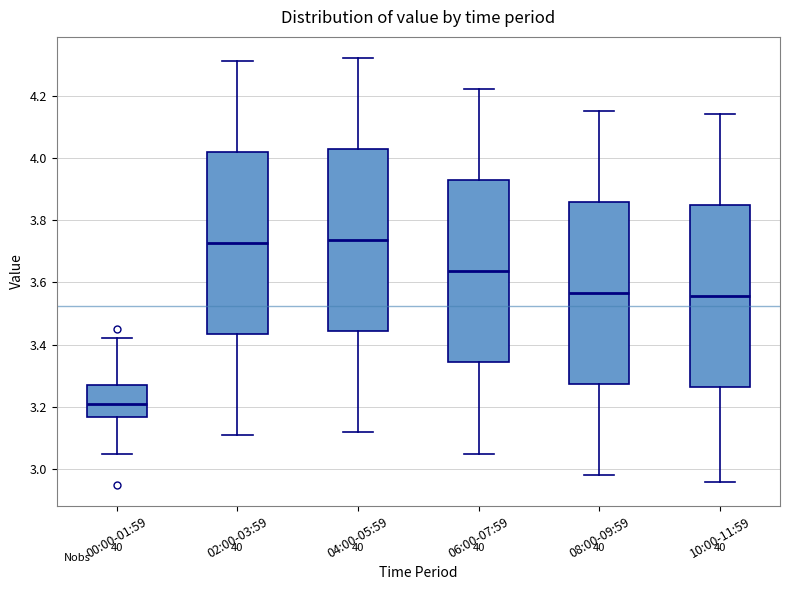

Reading left to right, transcribe this box plot: for each box, give where its median line is, the range the box spans, and where its two whiskers end, as read against the y-axis. The values are not printed on the chart, so give them approximately, as read against the axis.

00:00-01:59: median 3.22, box 3.16 to 3.28, whiskers 3.06 to 3.42
02:00-03:59: median 3.72, box 3.44 to 4.02, whiskers 3.12 to 4.32
04:00-05:59: median 3.74, box 3.44 to 4.02, whiskers 3.12 to 4.32
06:00-07:59: median 3.64, box 3.34 to 3.92, whiskers 3.06 to 4.22
08:00-09:59: median 3.56, box 3.28 to 3.86, whiskers 2.98 to 4.16
10:00-11:59: median 3.56, box 3.26 to 3.84, whiskers 2.96 to 4.14